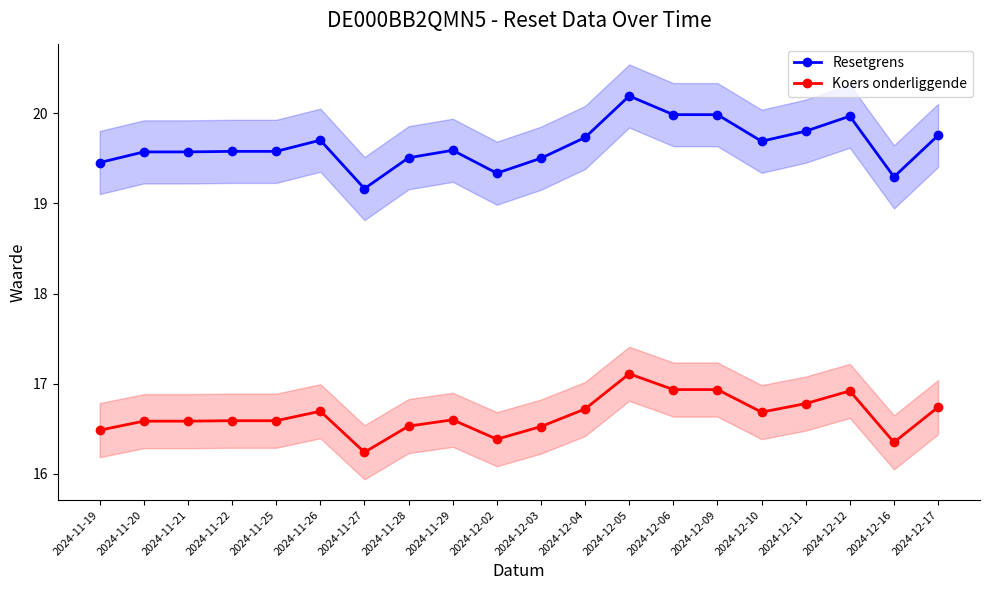

True or false: Resetgrens and Koers onderliggende intersect in this chart.

False